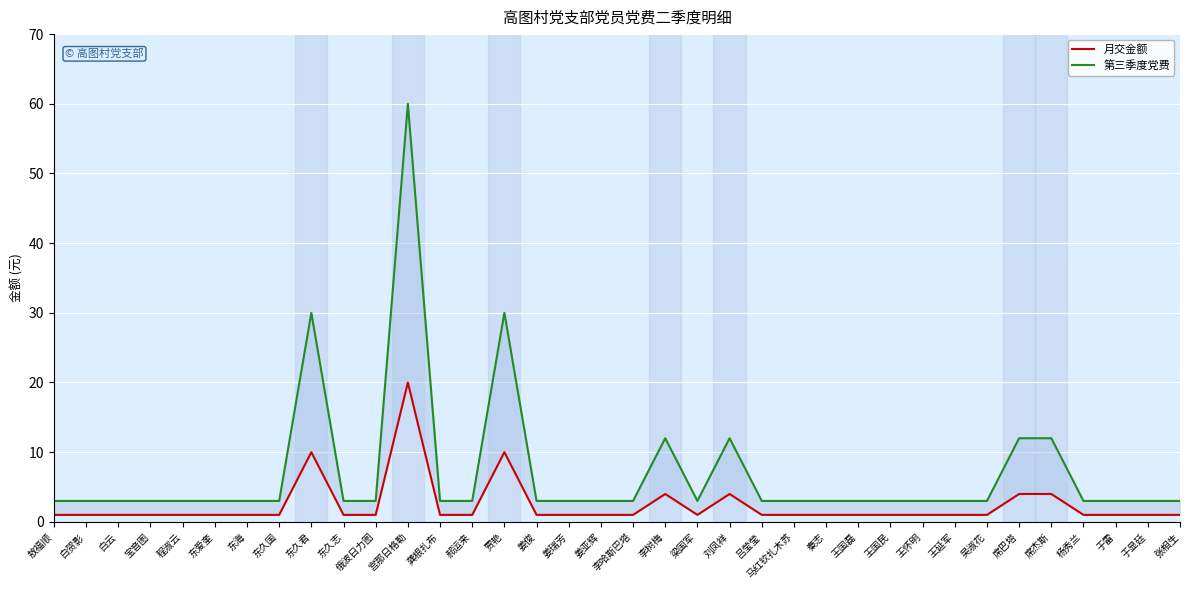

Reading left to right, list all the values displayed in this chart.

月交金额: 敖福顺=1	白贺影=1	白云=1	宝音图=1	程淑云=1	东爱奎=1	东海=1	东久国=1	东久君=10	东久志=1	俄波日力图=1	宫那日格勒=20	龚根扎布=1	郝运来=1	贾艳=10	姜俊=1	姜瑞芳=1	姜亚辉=1	李哈斯巴塔=1	李树梅=4	梁国军=1	刘凤祥=4	吕莹莹=1	马红钦扎木苏=1	秦志=1	王国磊=1	王国民=1	王怀明=1	王延军=1	吴淑花=1	席巴塔=4	席杰斯=4	杨秀兰=1	于雷=1	于显廷=1	张相生=1
第三季度党费: 敖福顺=3	白贺影=3	白云=3	宝音图=3	程淑云=3	东爱奎=3	东海=3	东久国=3	东久君=30	东久志=3	俄波日力图=3	宫那日格勒=60	龚根扎布=3	郝运来=3	贾艳=30	姜俊=3	姜瑞芳=3	姜亚辉=3	李哈斯巴塔=3	李树梅=12	梁国军=3	刘凤祥=12	吕莹莹=3	马红钦扎木苏=3	秦志=3	王国磊=3	王国民=3	王怀明=3	王延军=3	吴淑花=3	席巴塔=12	席杰斯=12	杨秀兰=3	于雷=3	于显廷=3	张相生=3